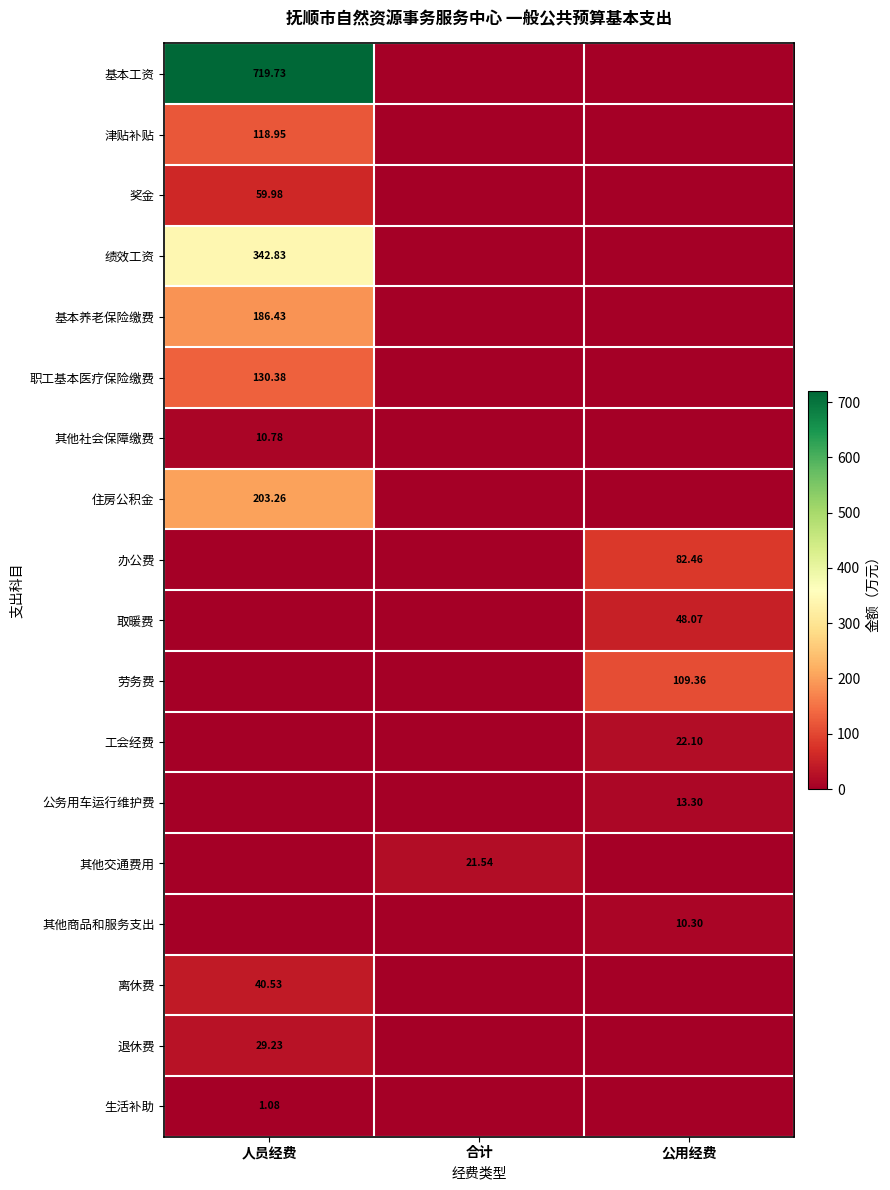

What is the sum of all 基本工资 values?

719.7